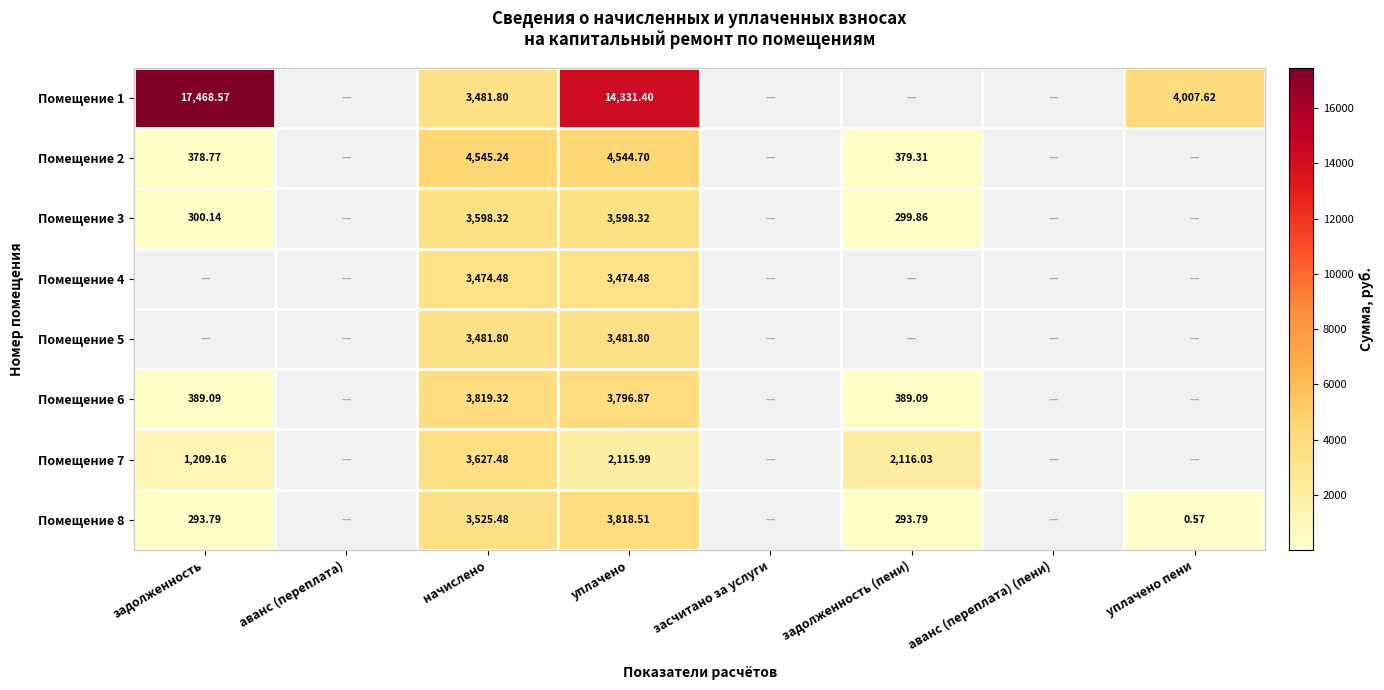

How many series are shown in this chart?

8